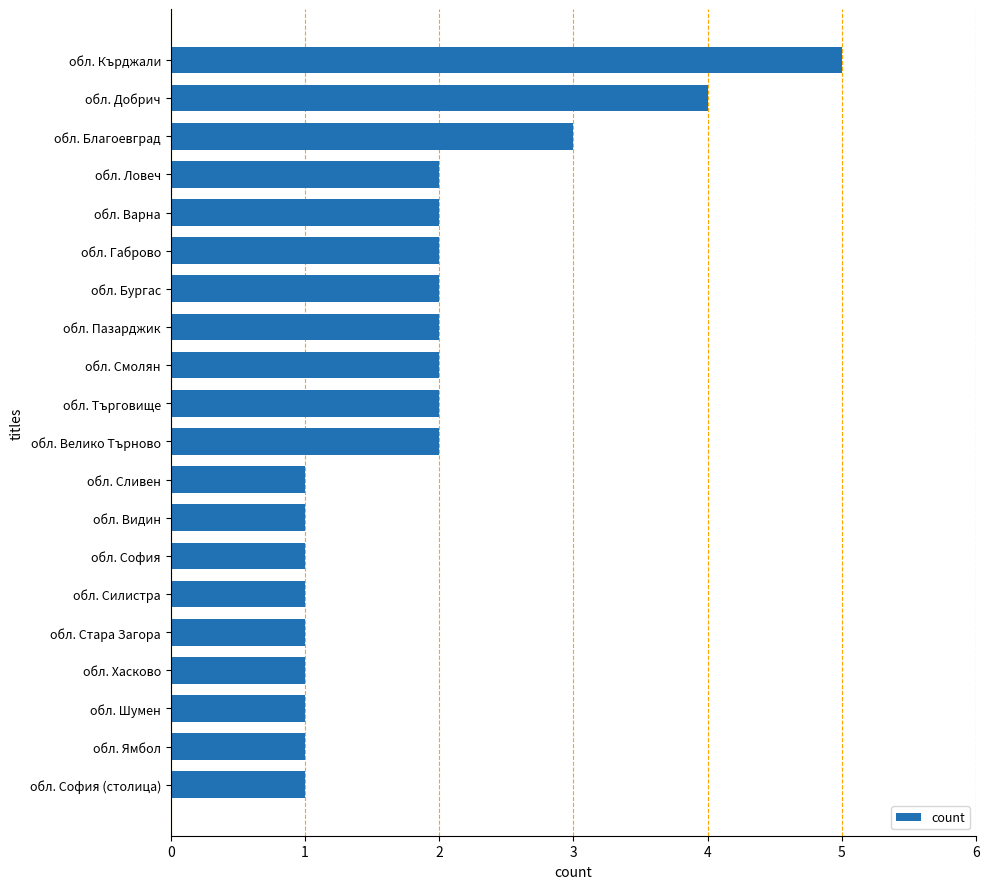

What is the difference between the second highest and minimum values?

3